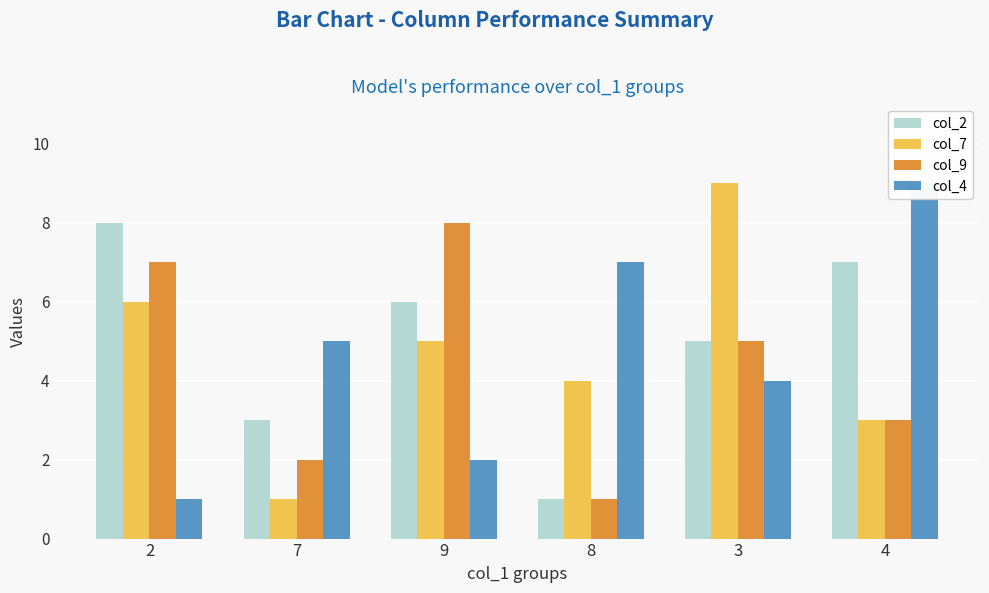

What is the spread (max minus min) of values at 3?

5